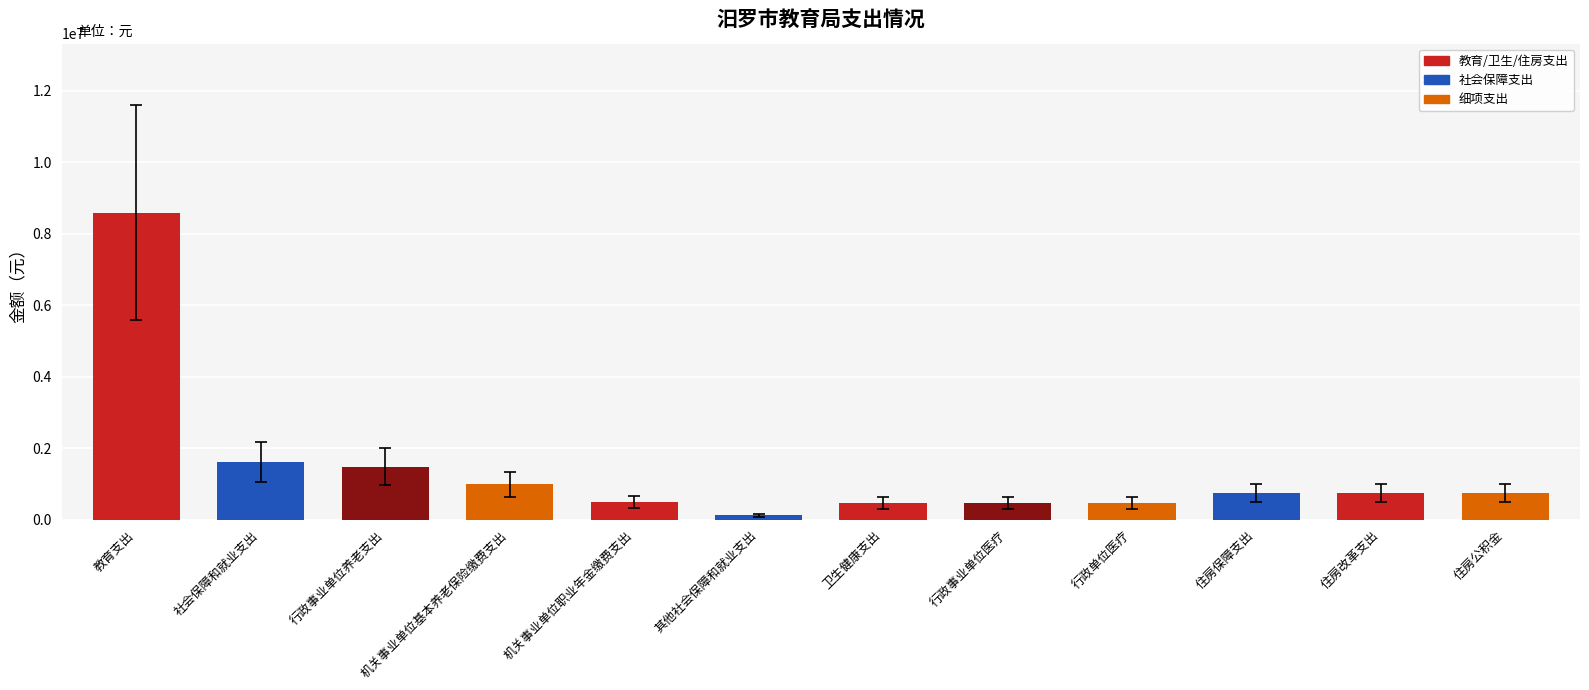

The value at 行政单位医疗 is 463010. True or false?

True